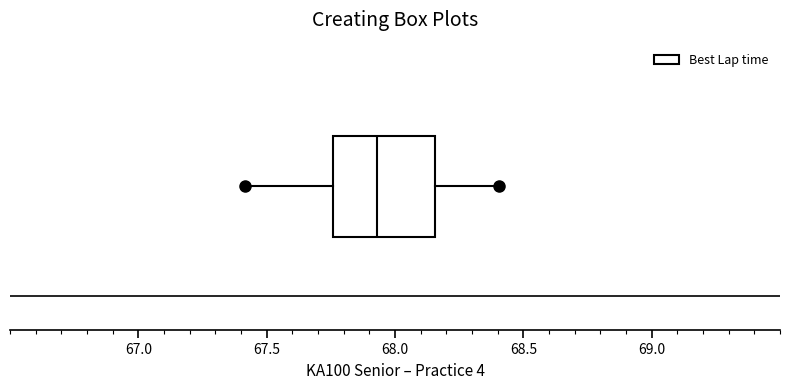

Read this box plot against the x-axis: the position of the median line, the range covered by the box, and the ends of both whiskers. The values are not printed on the chart, so give them approximately, as read against the axis.

median 67.95, box 67.75 to 68.15, whiskers 67.40 to 68.40